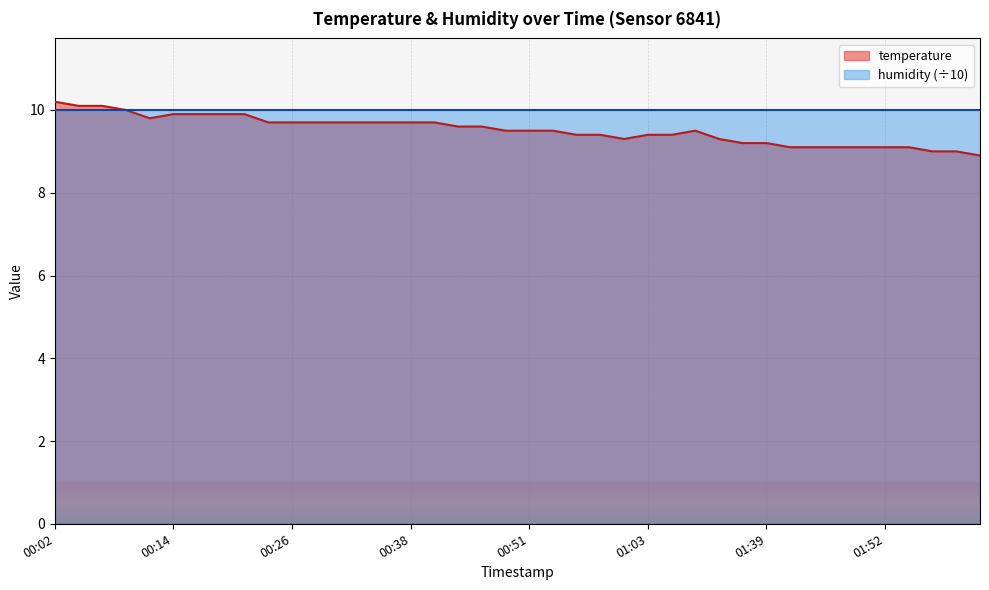

Read the value at 2023-04-01T01:54.

9.1